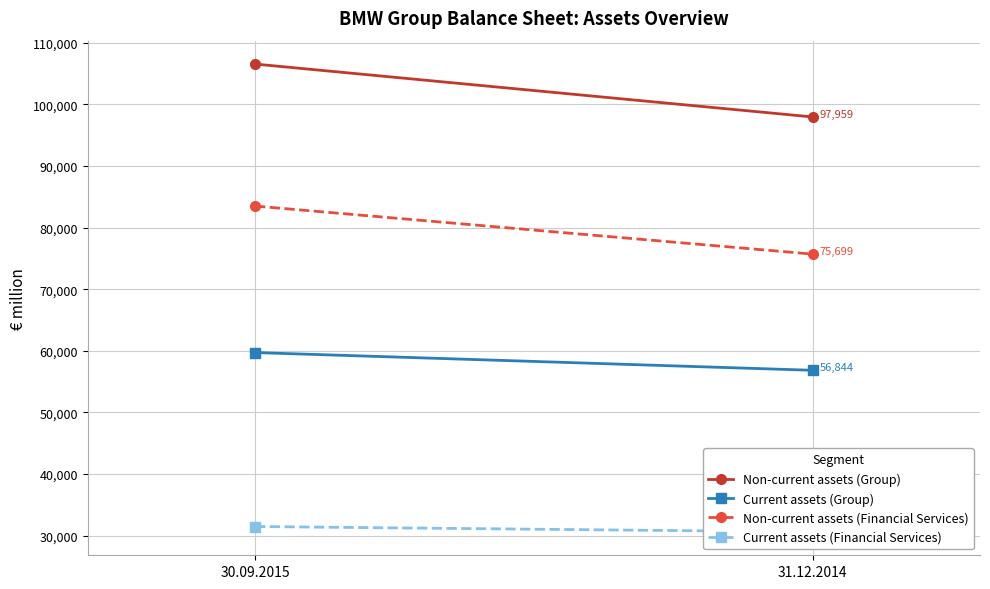

What is the minimum value shown in the chart?

30617